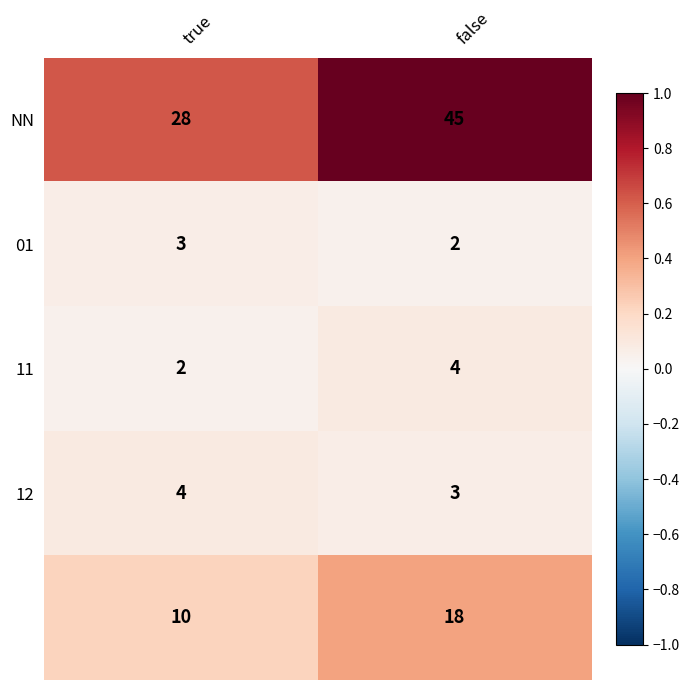

What is the total value across all series at false?

72